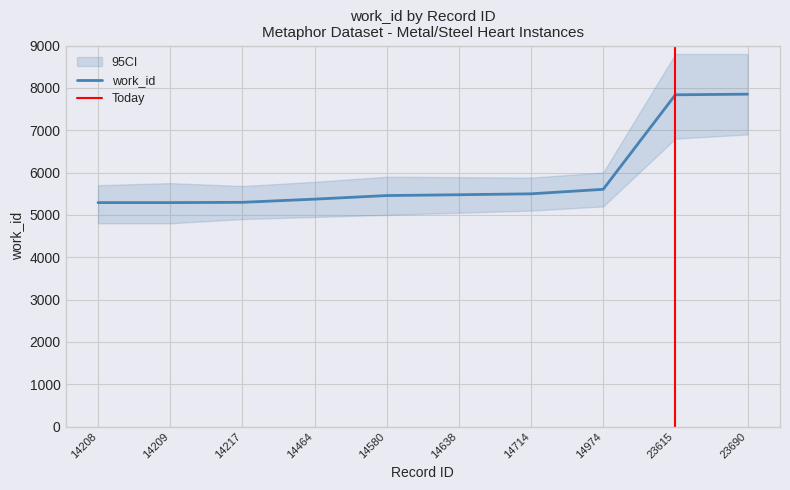

Approximately how many times larger is the value at 14638 compared to 14217?

1.0